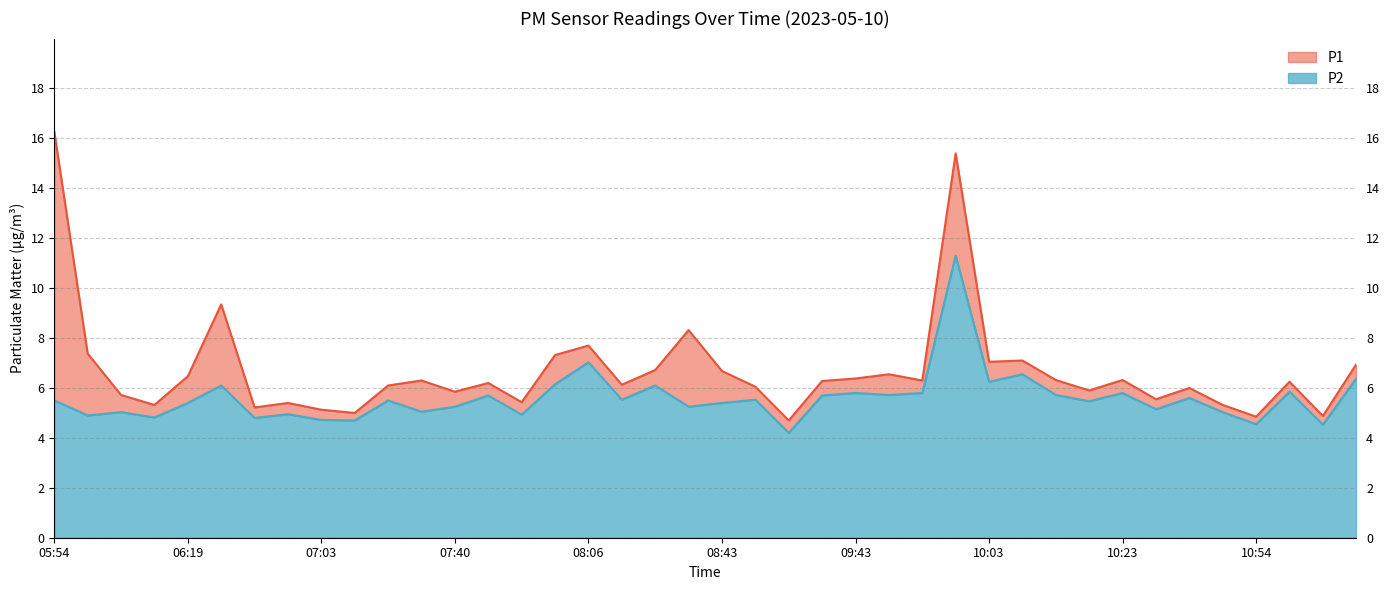

Is the value of P1 at 08:01 greater than the value of P2 at 09:38?

Yes